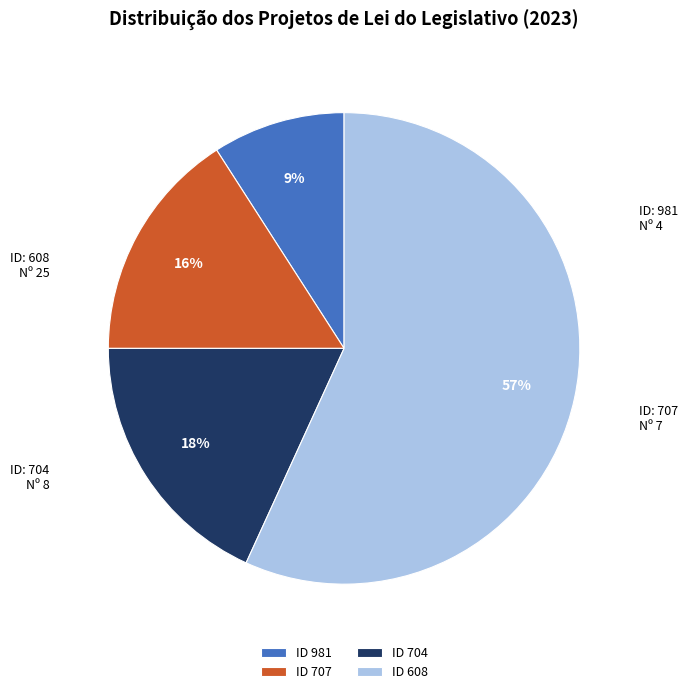

How many segments does this pie chart have?

4